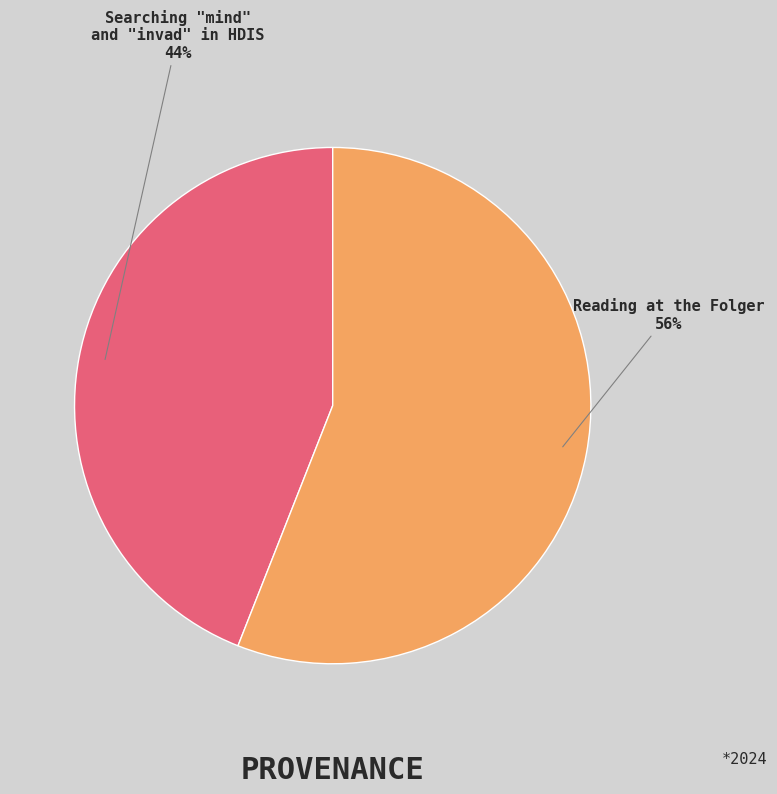

Is there a majority slice in this chart?

Yes